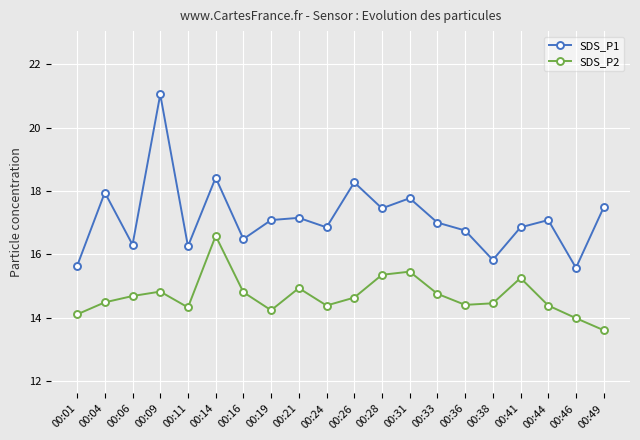

What is the spread (max minus min) of values at 00:21?

2.2